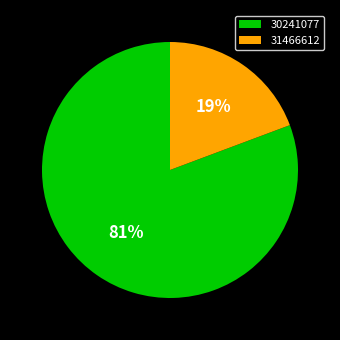

Which slice is the smallest?

31466612